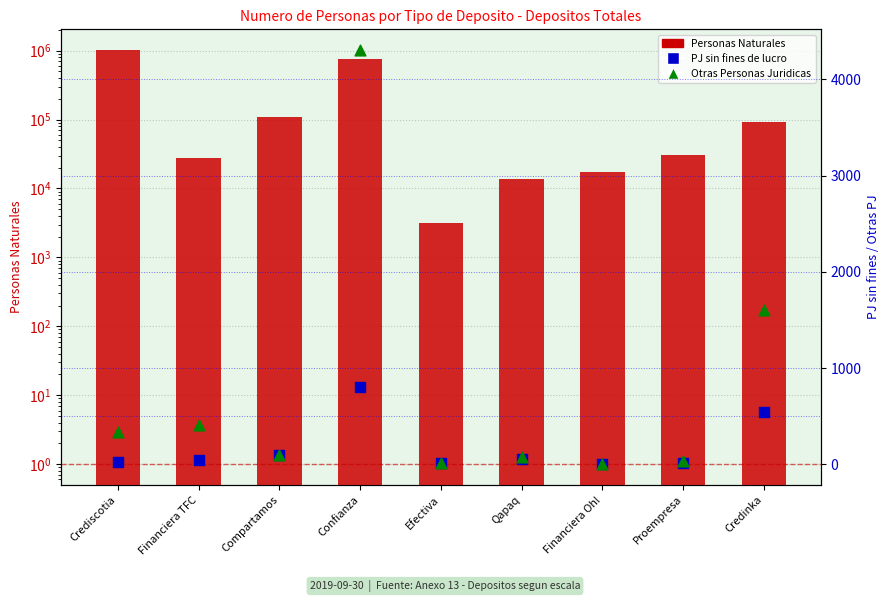

What are all the series names shown in the legend?

Personas Naturales, PJ sin fines de lucro, Otras Personas Juridicas